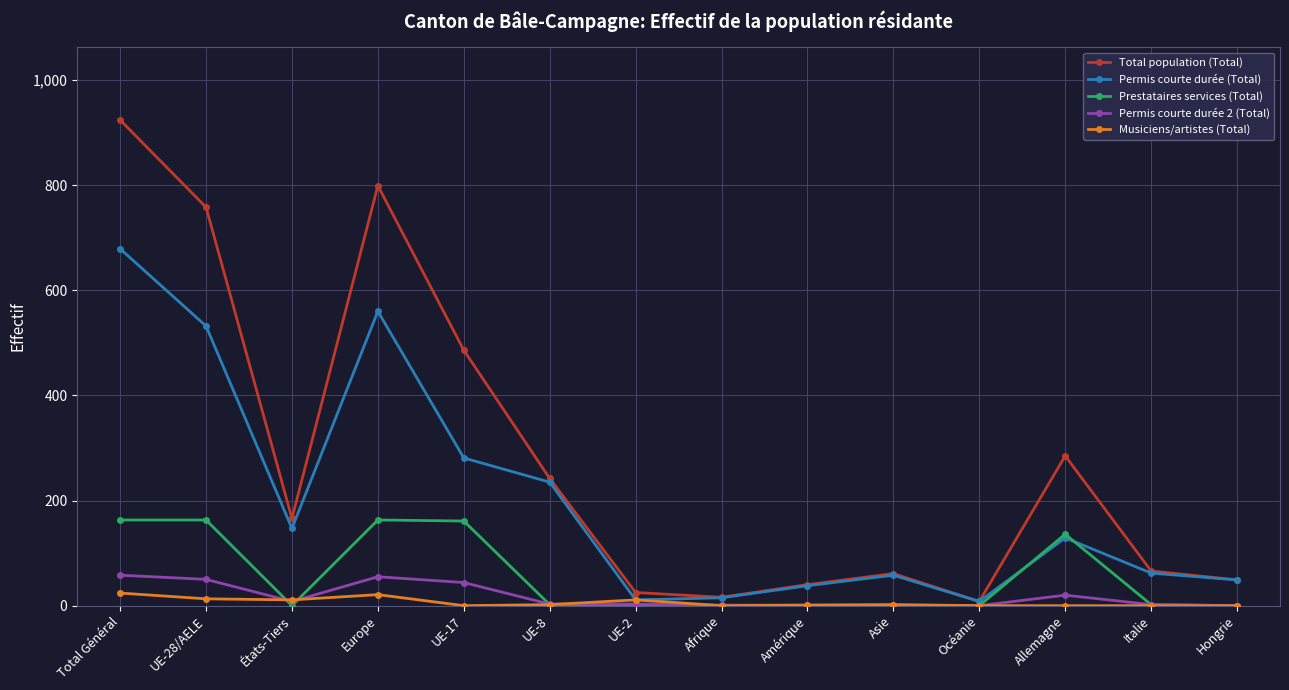

What is the difference between the highest and lowest values at Hongrie?

49